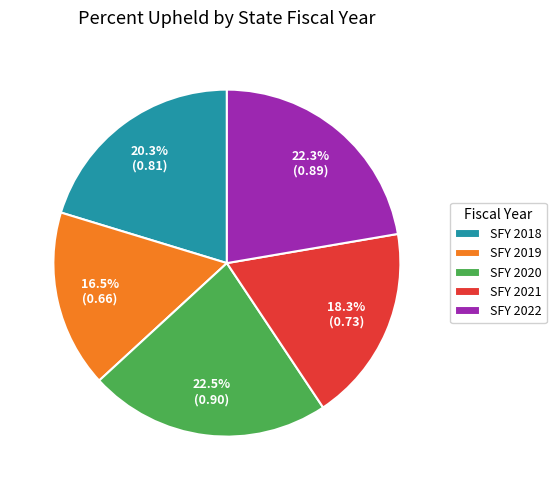

How many slices are in this pie chart?

5